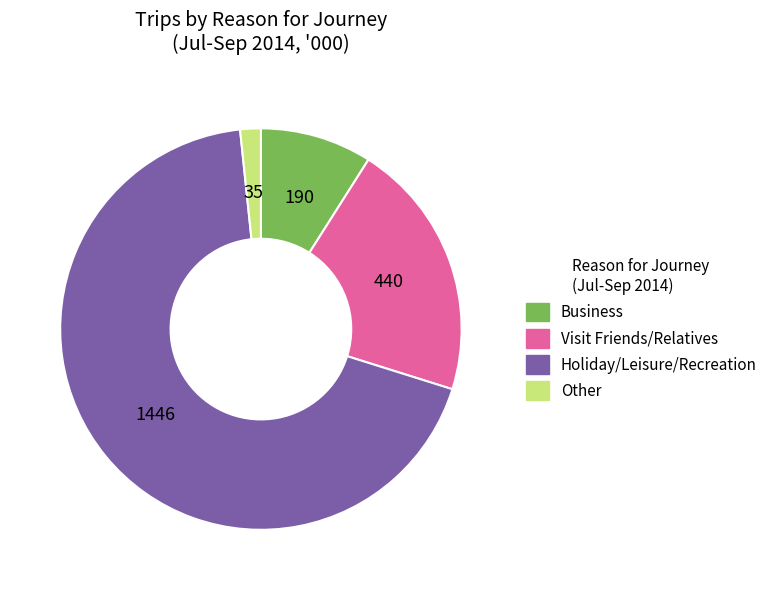

Is there a majority slice in this chart?

Yes